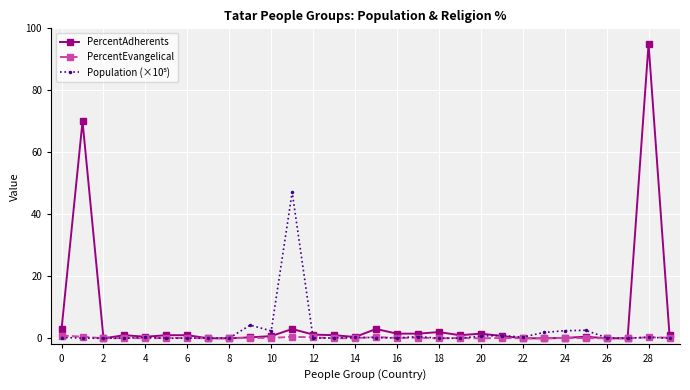

What is the maximum value shown in the chart?

95.0